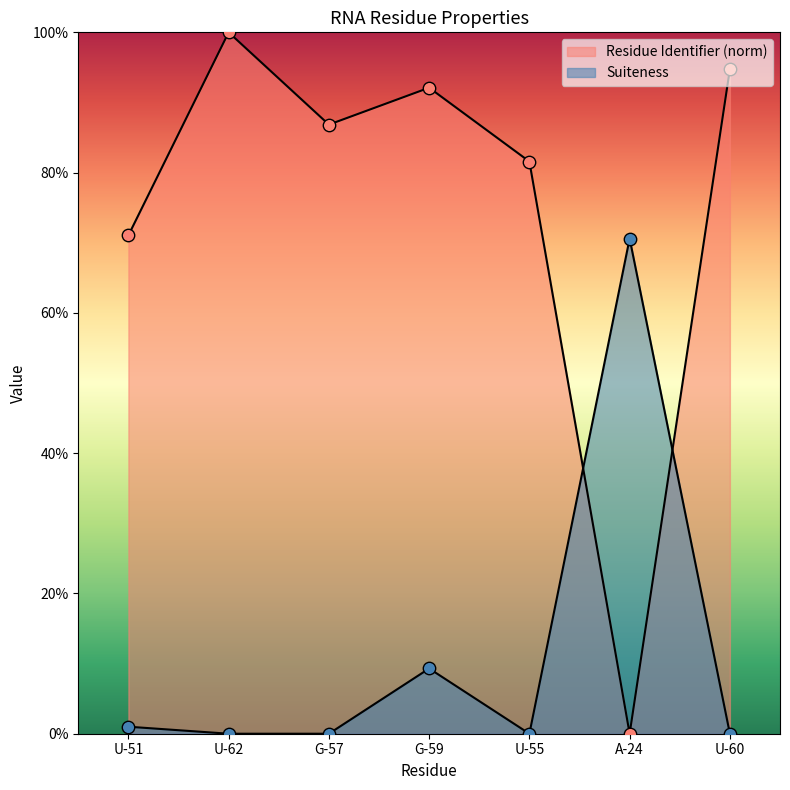

Which series contains the highest Y value?

Residue Identifier